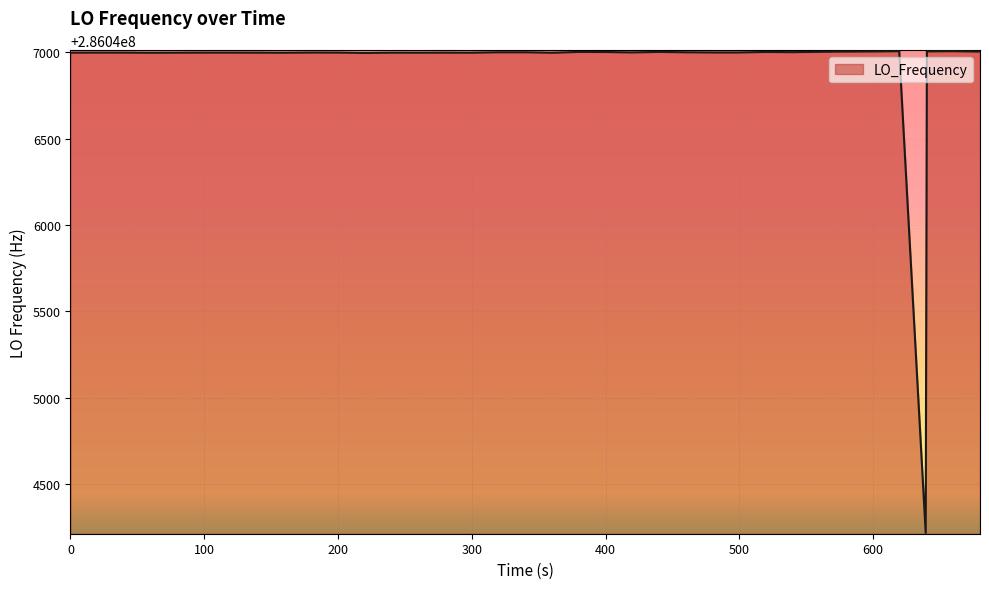

What is the difference between the maximum and minimum values?

2791.5